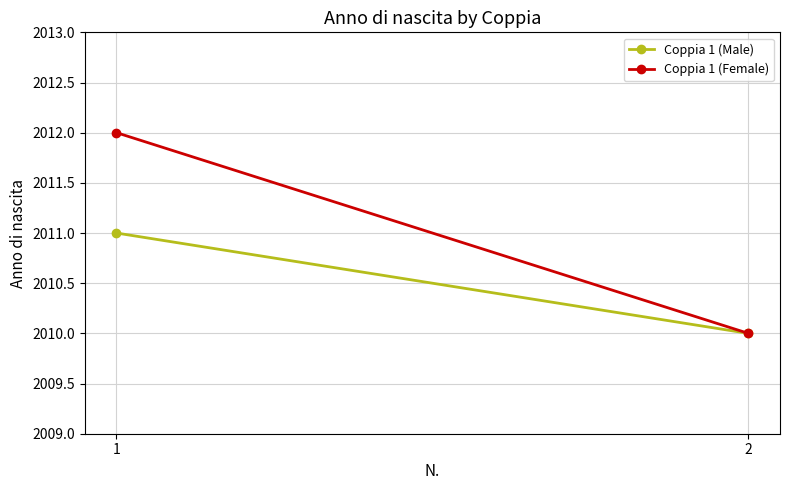

Which has a higher value, 2 or 1?

1